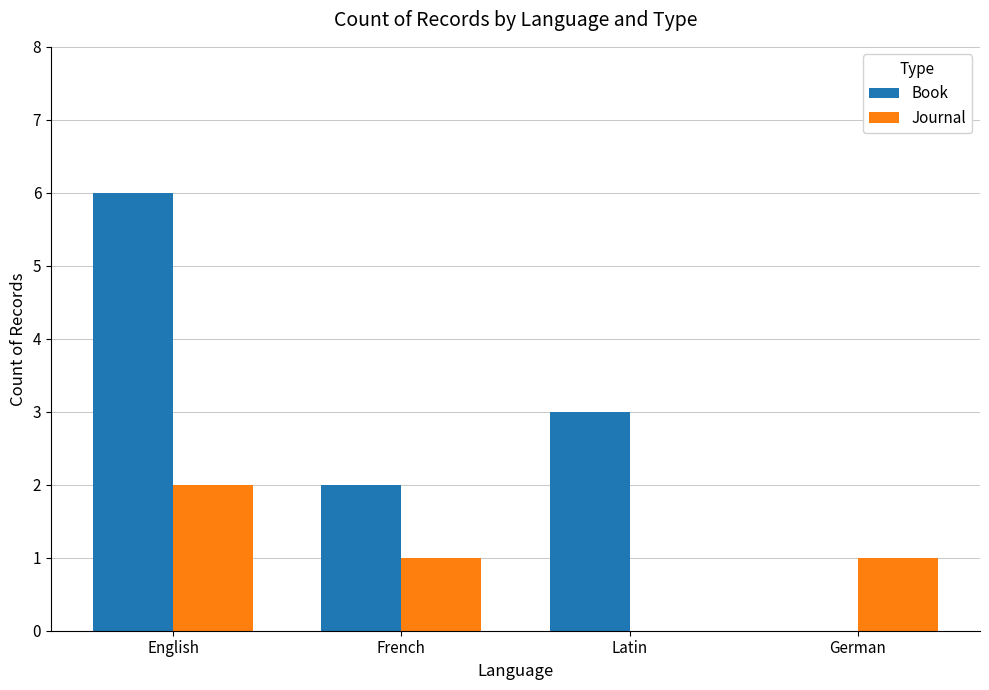

Is it true that Journal equals 1 at French?

True